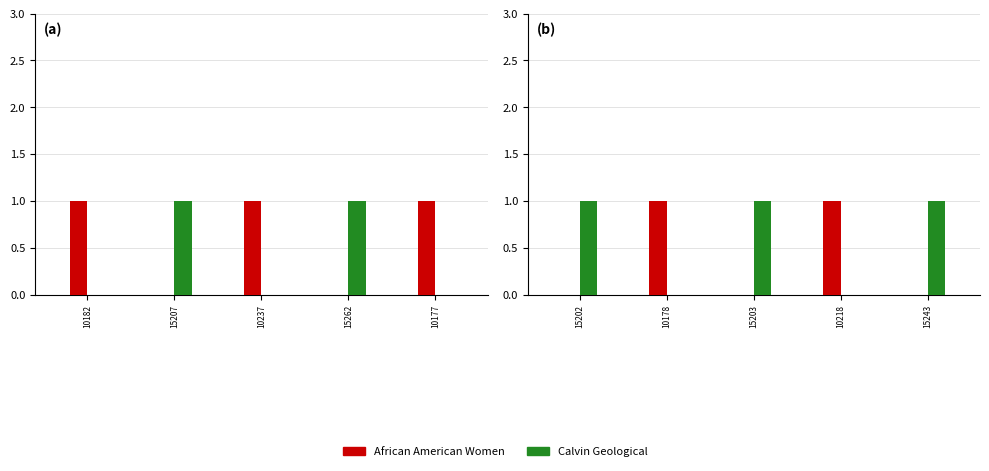

What is the label of the 5th bar from the right?

10182